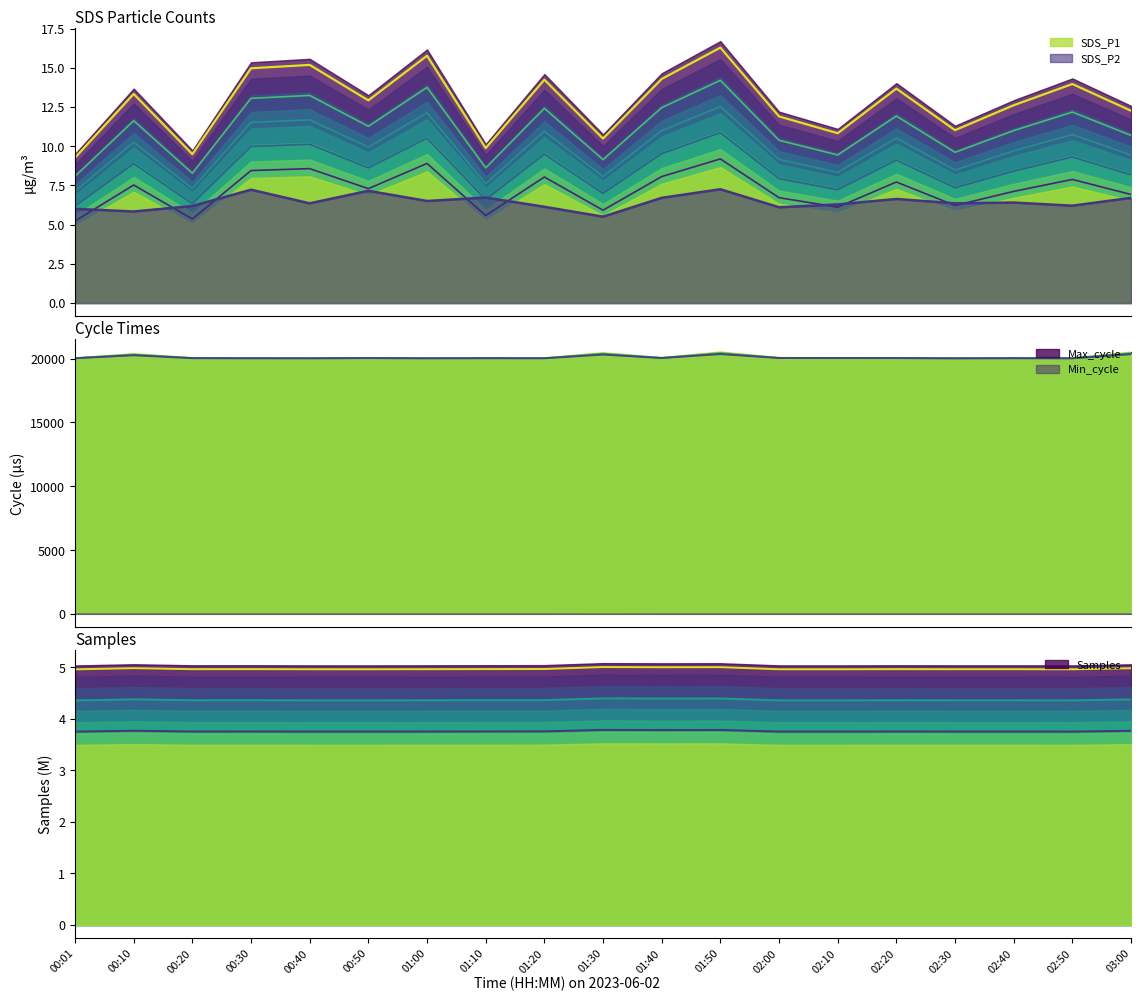

True or false: SDS_P2 and Max_cycle intersect in this chart.

False